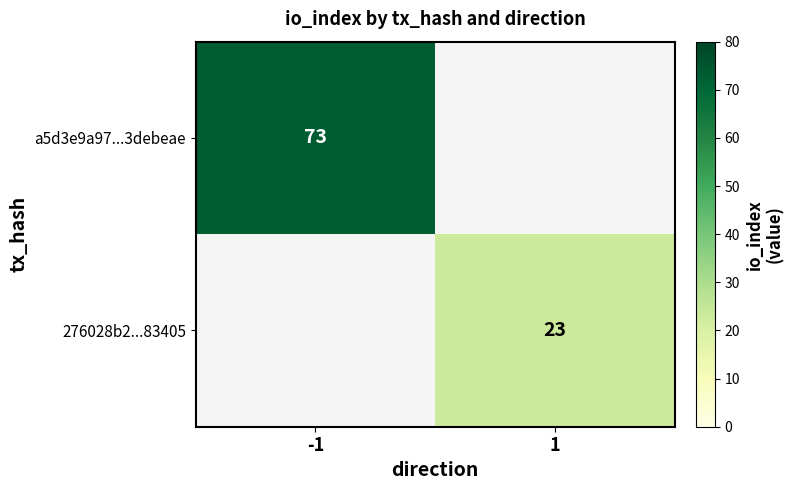

True or false: a5d3e9a97...3debeae has a value of 73 at -1.

True